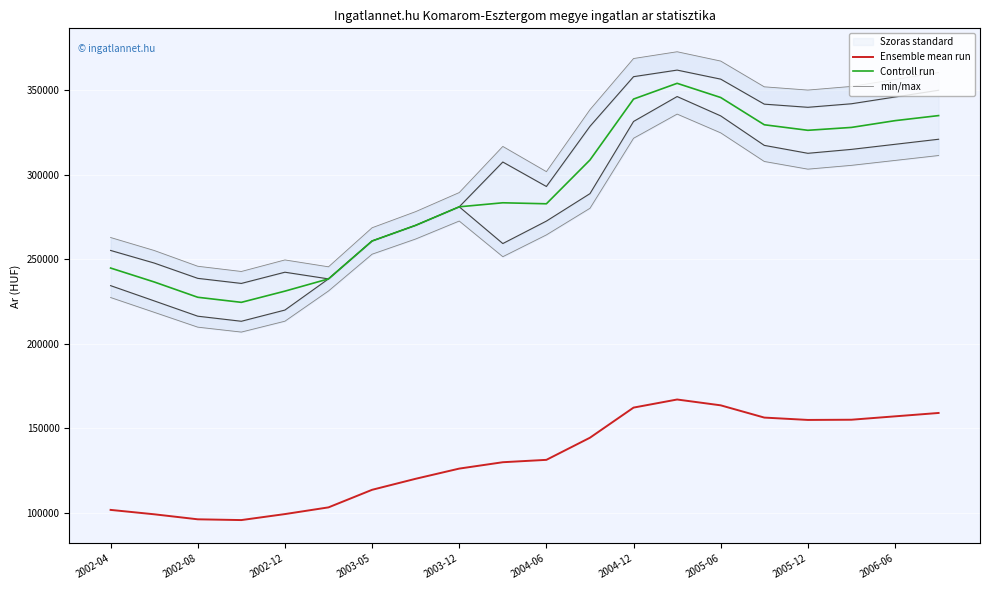

Is the value of Ensemble mean run at 2002-04 greater than the value of Controll run at 2004-12?

No